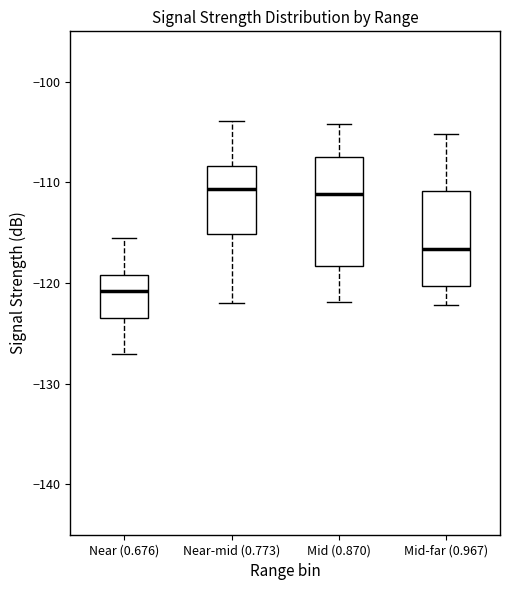

Reading left to right, read every box against the y-axis: the position of its median line, the range the box covers, and the ends of its whiskers. The values are not printed on the chart, so give them approximately, as read against the axis.

Near (0.676): median -121, box -123 to -119, whiskers -127 to -115
Near-mid (0.773): median -111, box -115 to -108, whiskers -122 to -104
Mid (0.870): median -111, box -118 to -107, whiskers -122 to -104
Mid-far (0.967): median -117, box -120 to -111, whiskers -122 to -105